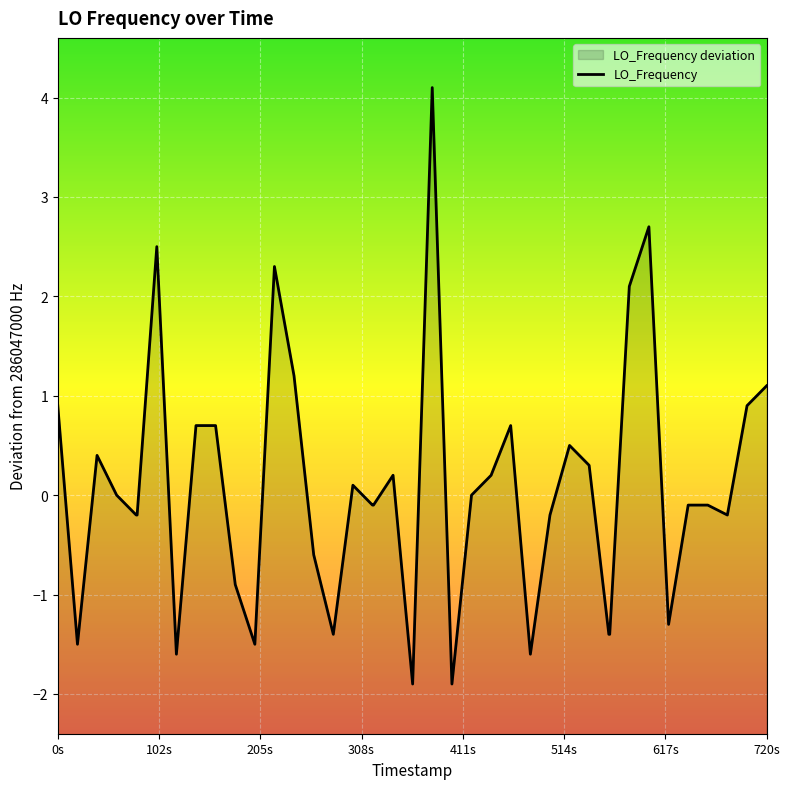

Is it true that the value at 35 is -0.1?

False